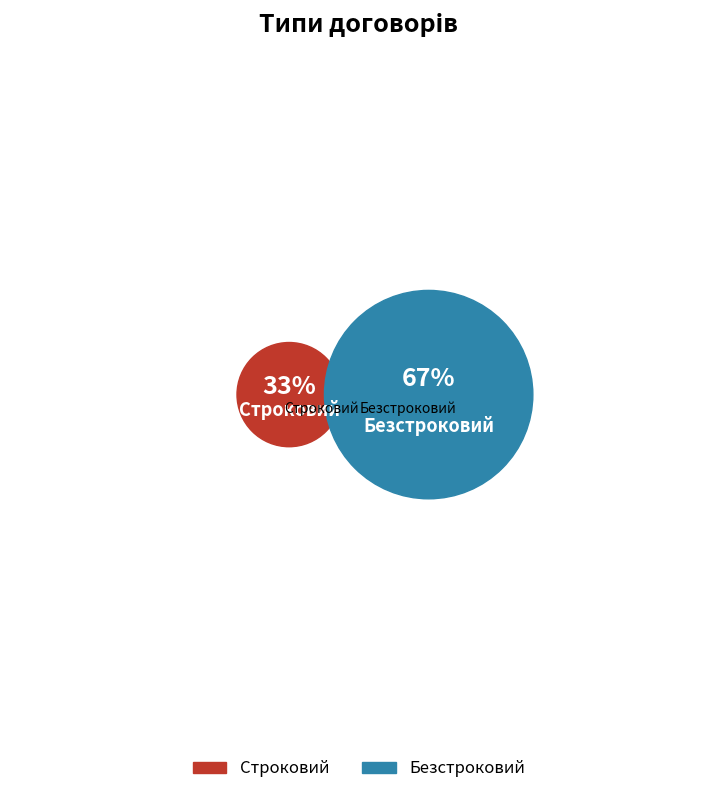

Is it true that Строковий is 33% of the pie?

True